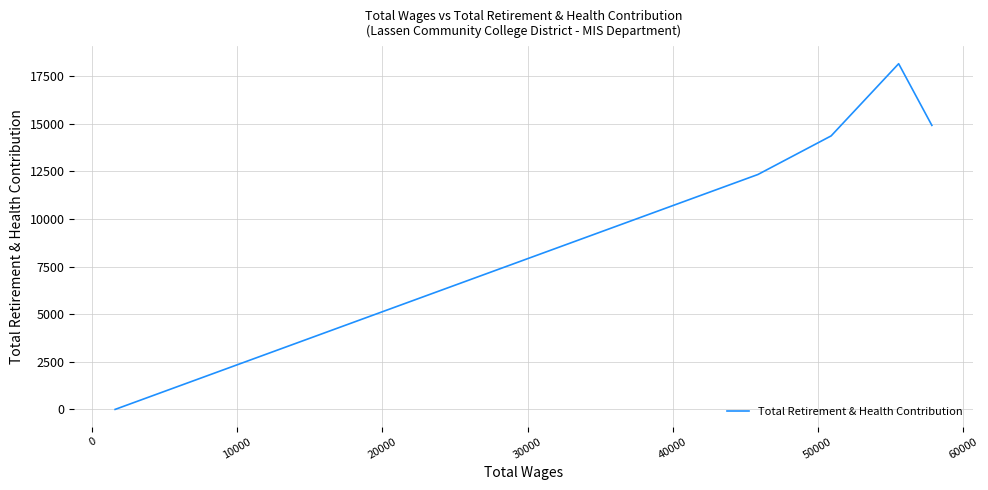

Count the number of values greater than 14360.

2